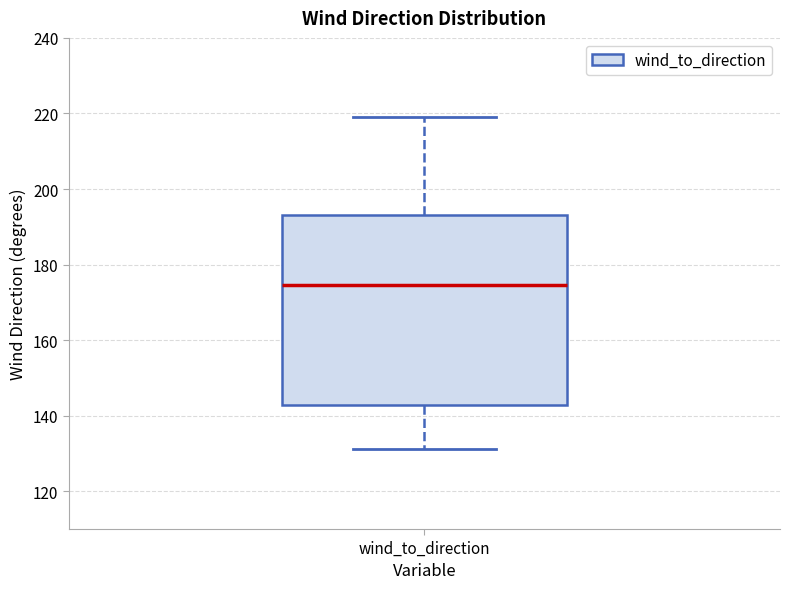

Transcribe this box plot: give where the median line is, the range the box spans, and where the two whiskers end, as read against the y-axis. The values are not printed on the chart, so give them approximately, as read against the axis.

median 174, box 142 to 194, whiskers 132 to 220